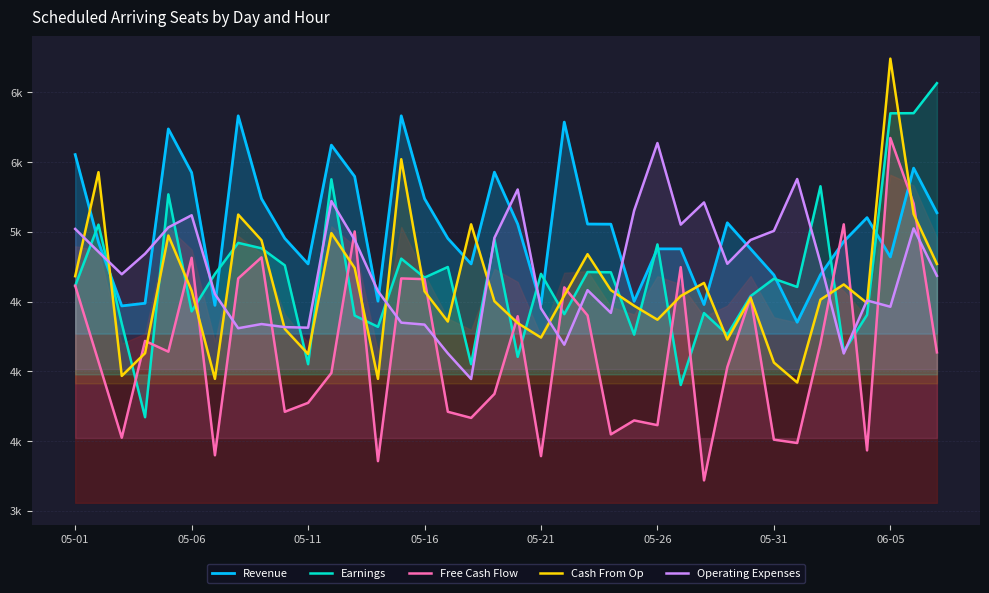

How many lines are shown in the chart?

5